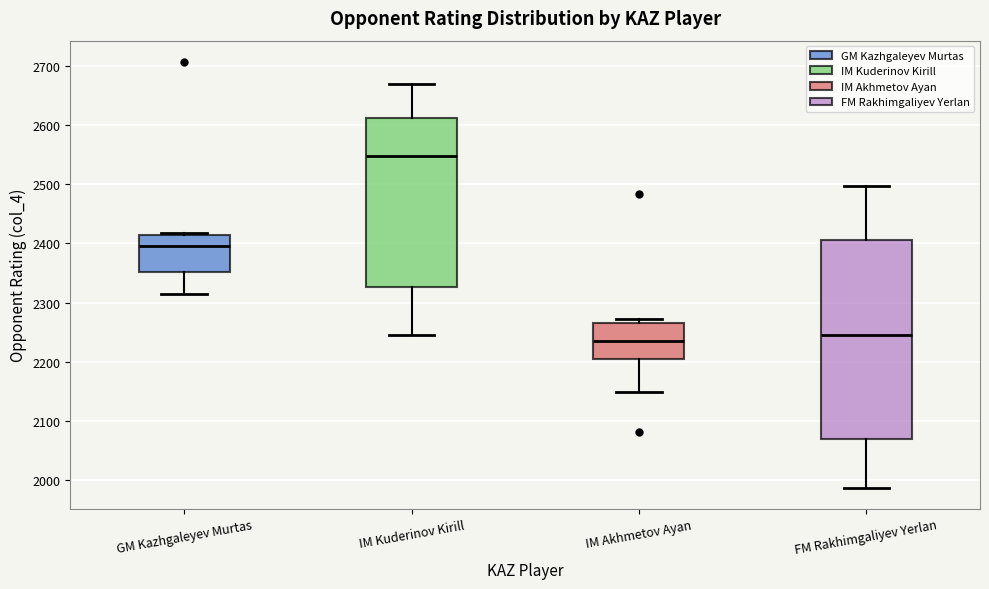

Reading left to right, read every box against the y-axis: the position of its median line, the range the box covers, and the ends of its whiskers. The values are not printed on the chart, so give them approximately, as read against the axis.

GM Kazhgaleyev Murtas: median 2400, box 2350 to 2410, whiskers 2310 to 2420
IM Kuderinov Kirill: median 2550, box 2330 to 2610, whiskers 2250 to 2670
IM Akhmetov Ayan: median 2240, box 2210 to 2270, whiskers 2150 to 2270 (just above the box's upper edge)
FM Rakhimgaliyev Yerlan: median 2250, box 2070 to 2410, whiskers 1990 to 2500